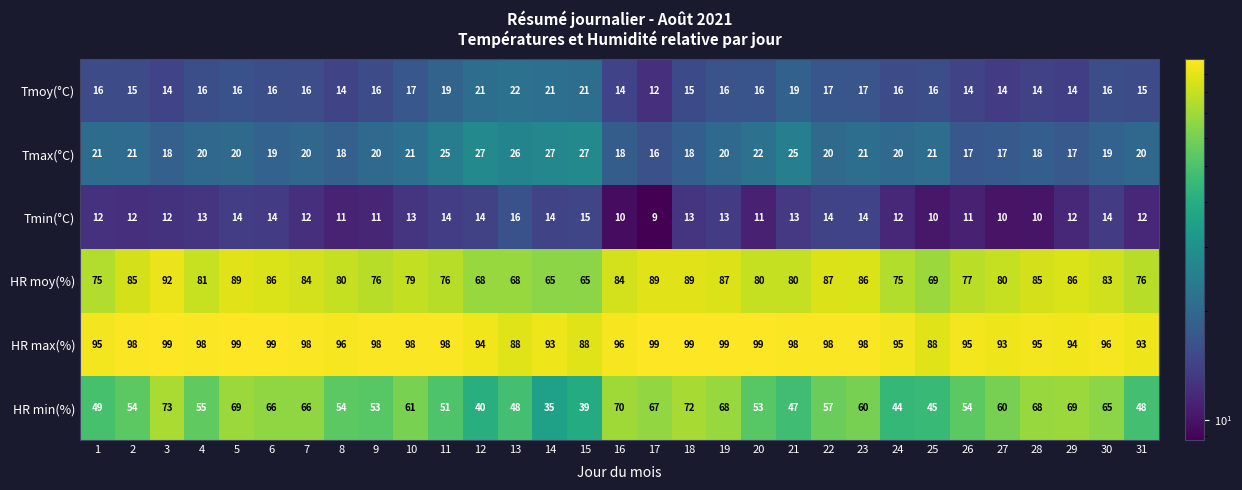

List the series in order of their peak value, highest first.

HR max(%), HR moy(%), HR min(%), Tmax(°C), Tmoy(°C), Tmin(°C)